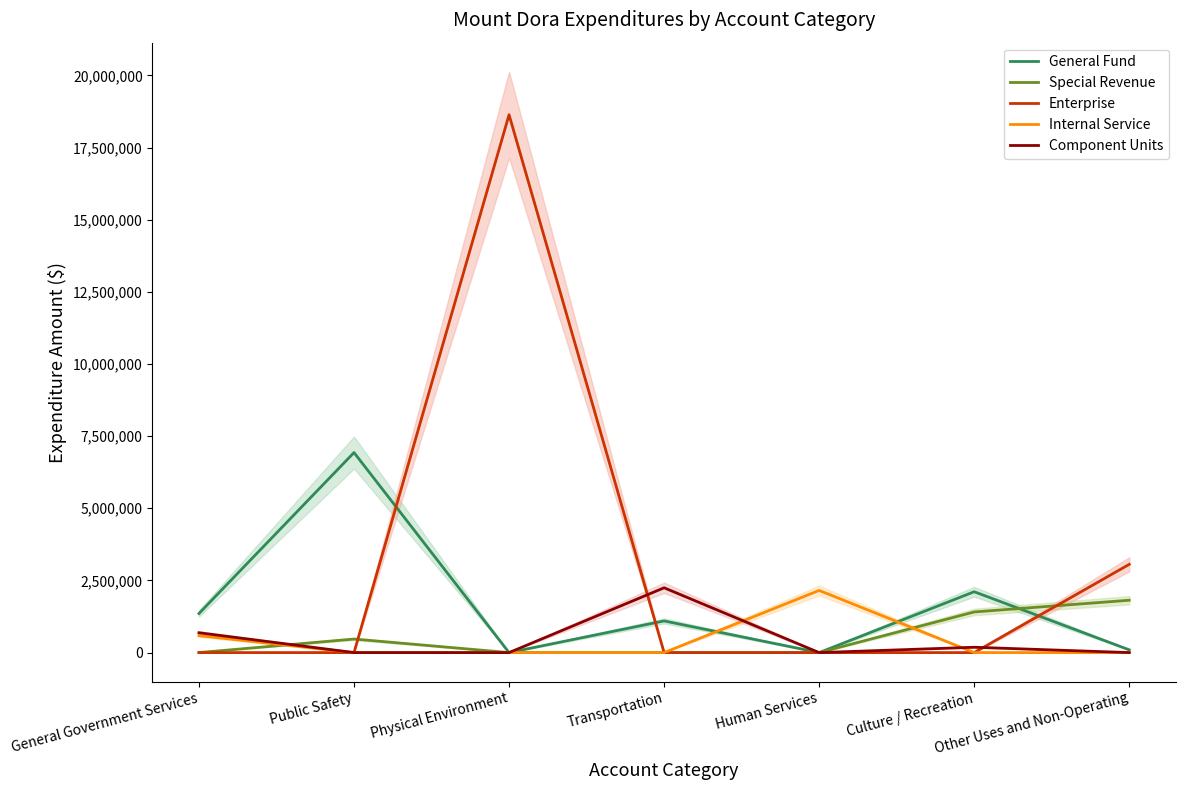

What is the sum of the General Fund values at Culture / Recreation and Other Uses and Non-Operating?

2203458